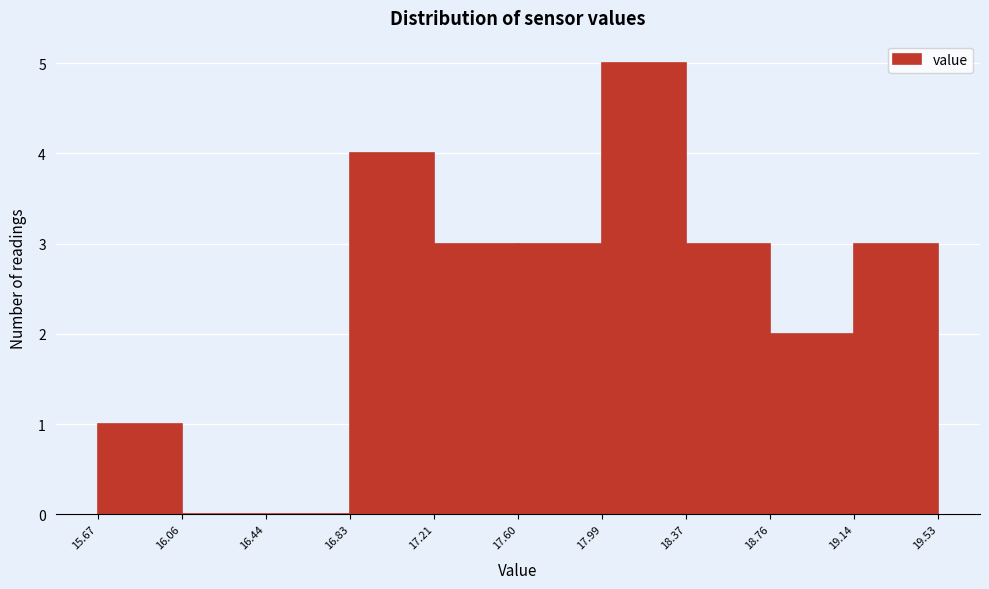

Reading left to right, list every bar in this chart as the range it spans on the x-axis followed by its height. The values are not printed on the chart, so give them approximately, as read against the axis.

15.67 to 16.06: 1
16.06 to 16.44: 0
16.44 to 16.83: 0
16.83 to 17.21: 4
17.21 to 17.60: 3
17.60 to 17.99: 3
17.99 to 18.37: 5
18.37 to 18.76: 3
18.76 to 19.14: 2
19.14 to 19.53: 3